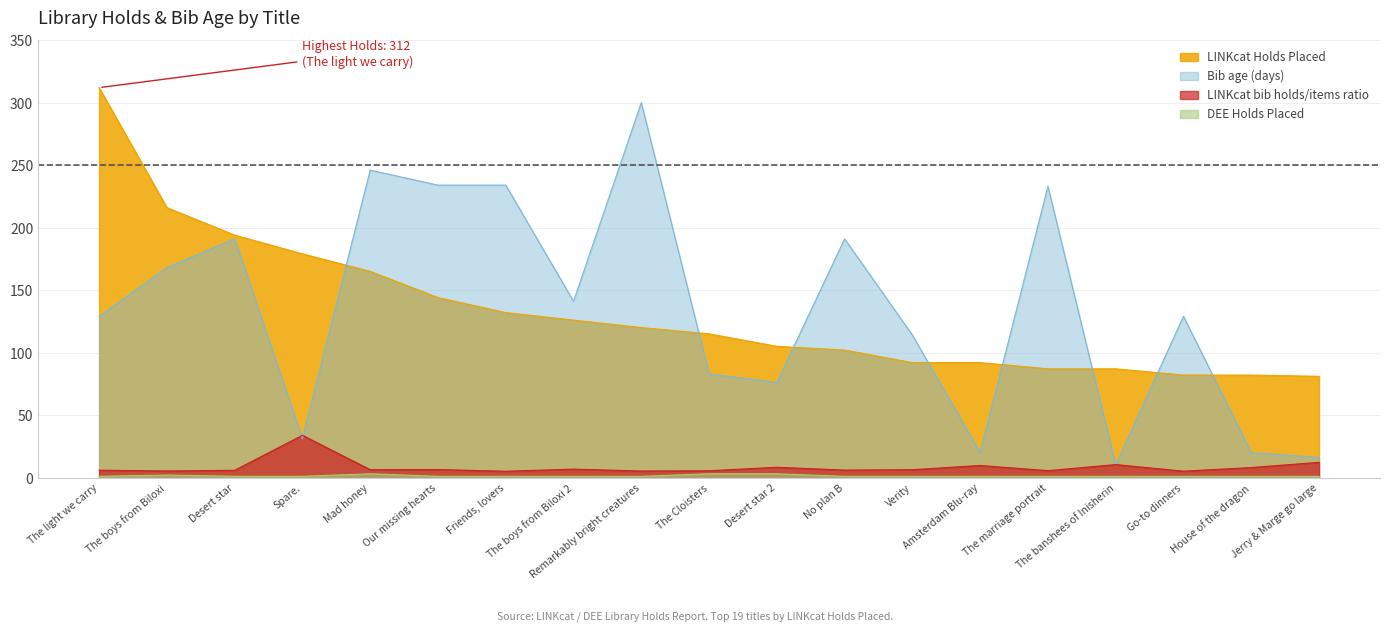

Reading left to right, extract all data points from this chart.

LINKcat Holds Placed: 312.0	216.0	194.0	179.0	165.0	144.0	132.0	126.0	120.0	115.0	105.0	102.0	92.0	92.0	87.0	87.0	82.0	82.0	81.0
LINKcat bib holds/items ratio: 5.9	5.3	5.8	33.8	6.3	6.4	5.1	6.7	5.2	5.5	8.2	6.0	6.3	9.7	5.5	10.4	5.1	8.0	12.2
Bib age (days): 129.0	168.0	191.0	31.0	246.0	234.0	234.0	141.0	300.0	83.0	76.0	191.0	114.0	20.0	233.0	10.0	129.0	20.0	16.0
DEE Holds Placed: 1.0	2.0	1.0	1.0	3.0	1.0	1.0	1.0	1.0	3.0	3.0	1.0	1.0	1.0	1.0	1.0	1.0	1.0	1.0